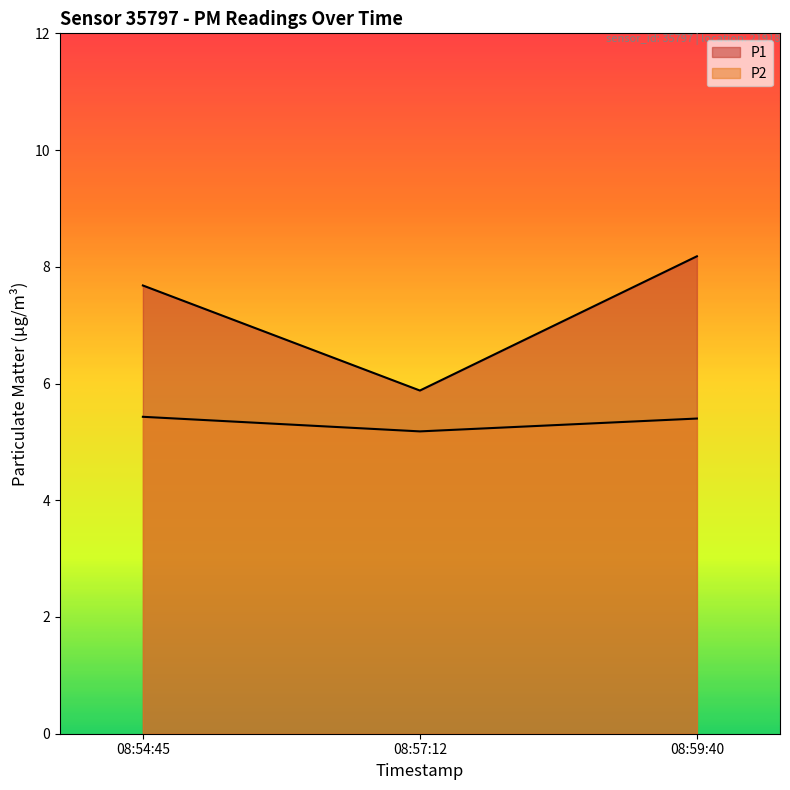

How many distinct data groups are displayed?

2